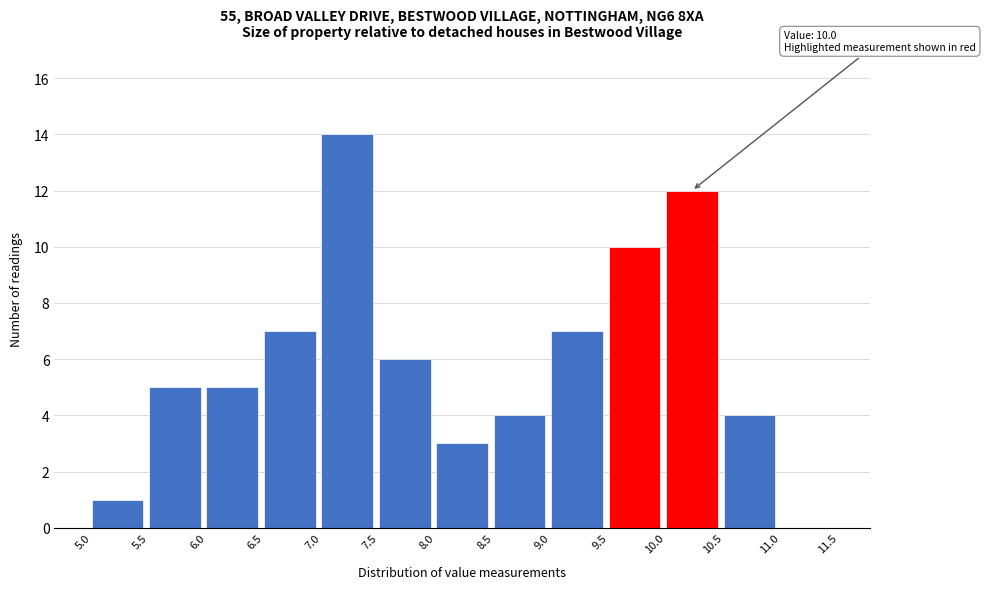

Which range on the x-axis has the tallest bar?

7.0 to 7.5